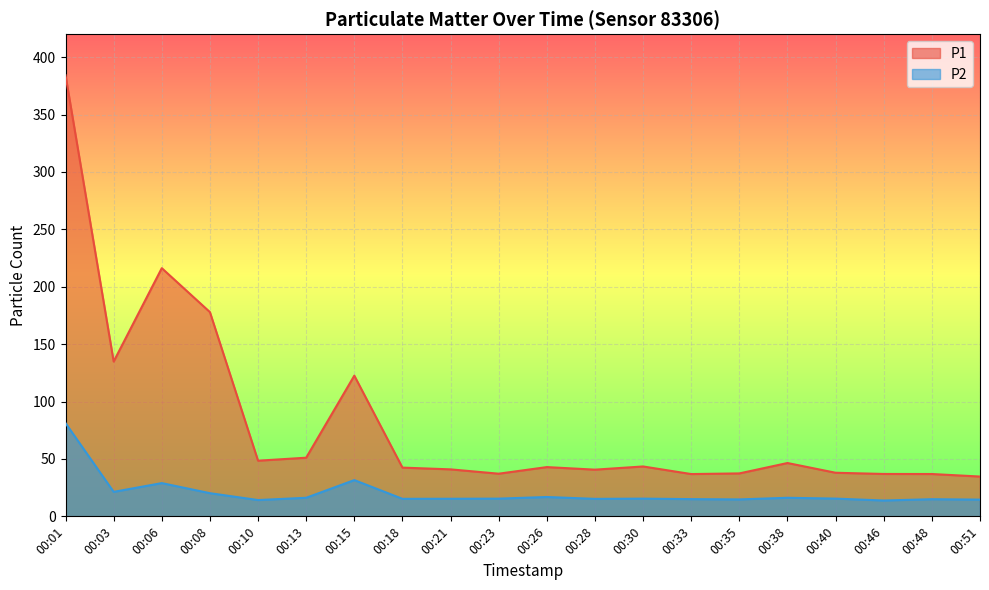

Which series has the largest total across all categories?

P1